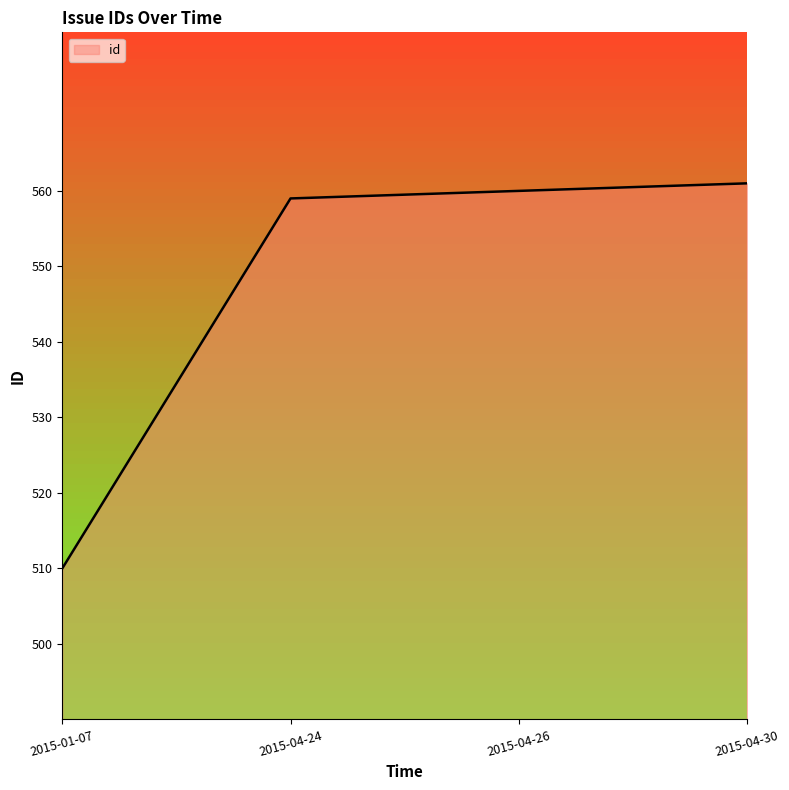

What position from the right is 2015-01-07?

4